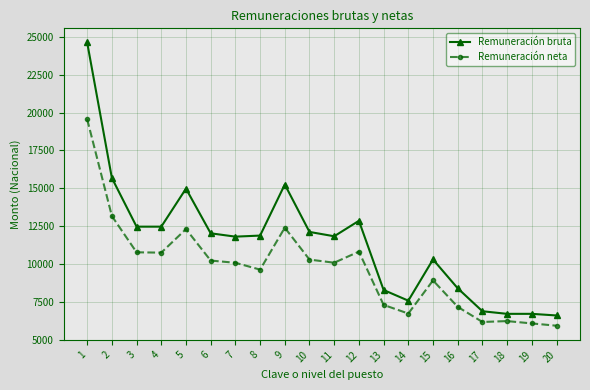

True or false: Remuneración neta and Remuneración bruta intersect in this chart.

False